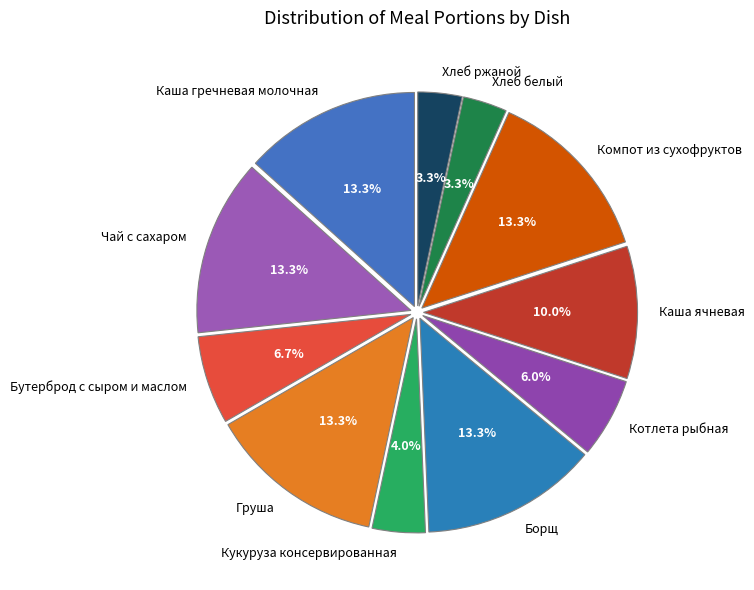

Do Кукуруза консервированная and Груша together represent more than half of the pie?

No